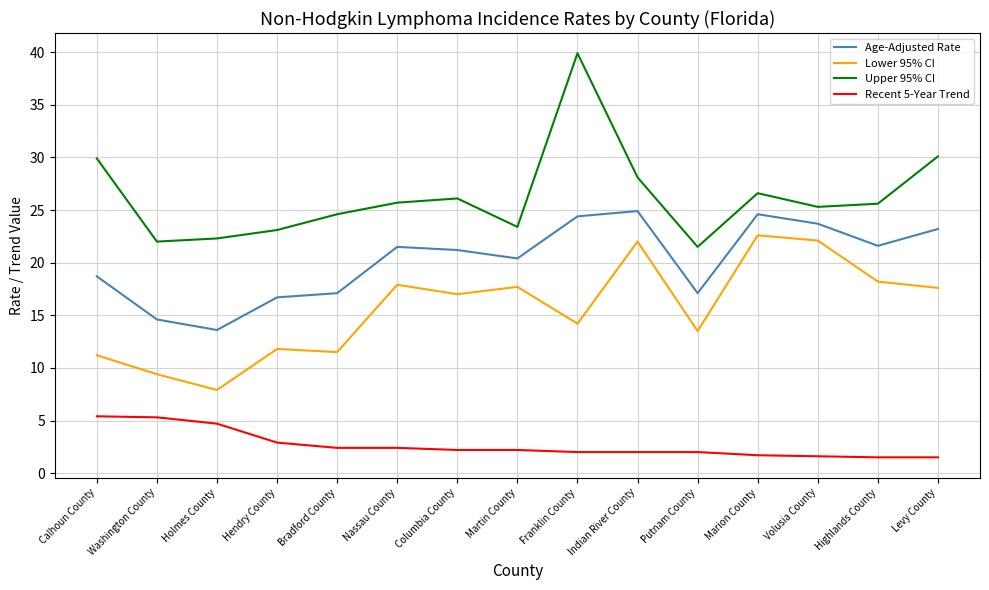

The Recent 5-Year Trend series shows 8.1 at Calhoun County. True or false?

False